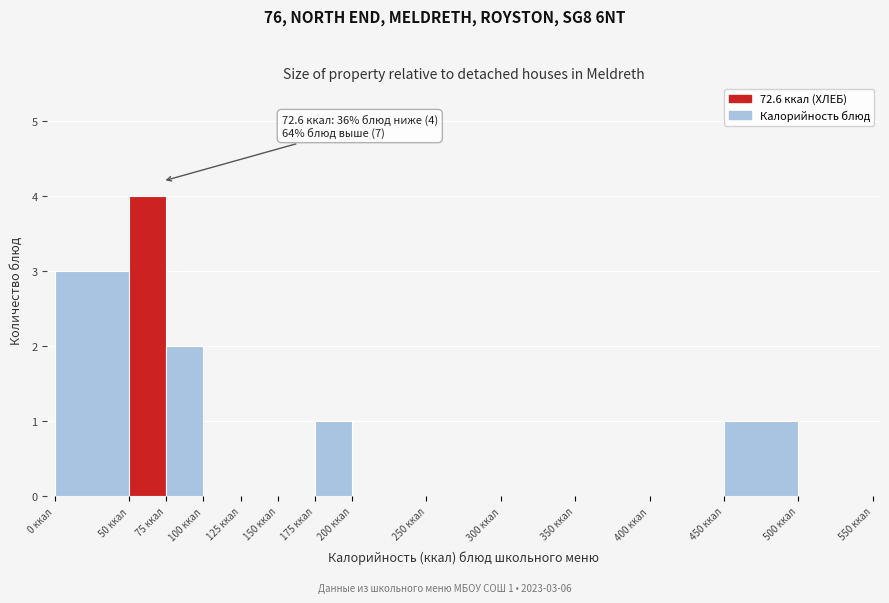

Which range on the x-axis has the tallest bar?

50 to 75